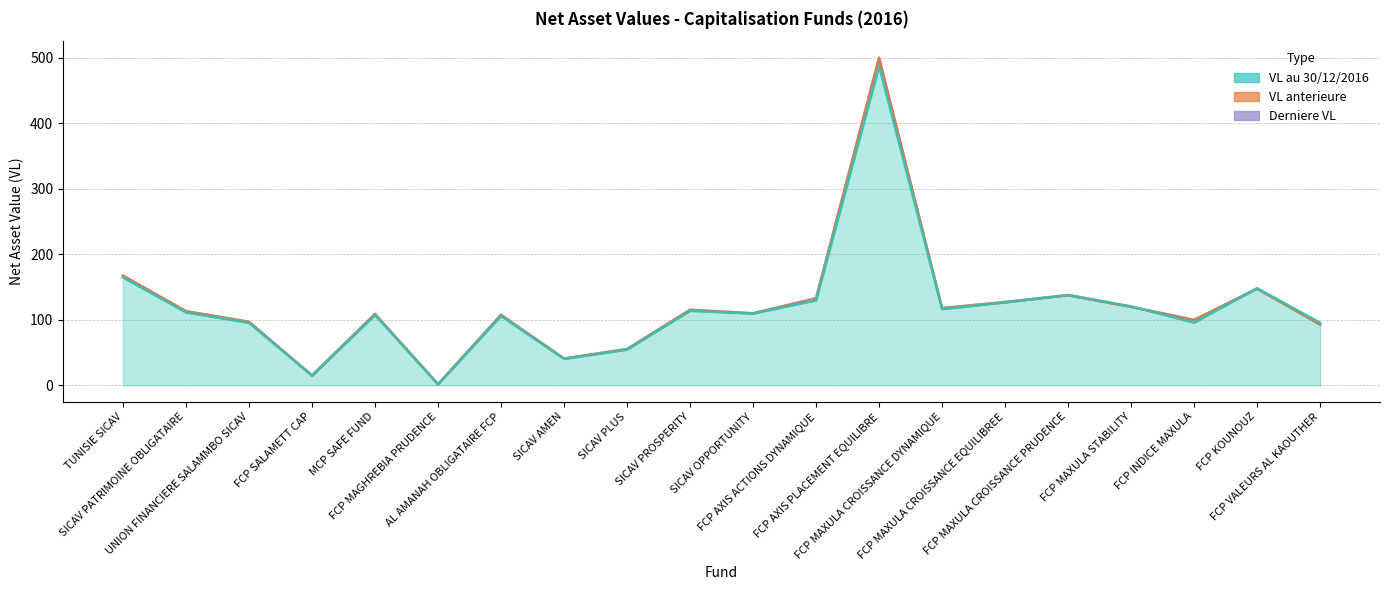

True or false: VL anterieure and VL au 30/12/2016 intersect in this chart.

True